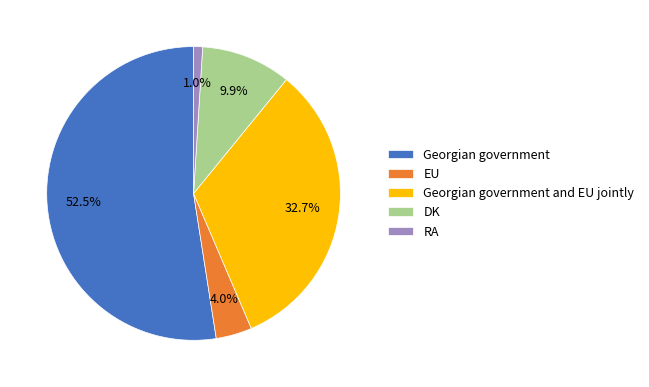

How many slices are in this pie chart?

5